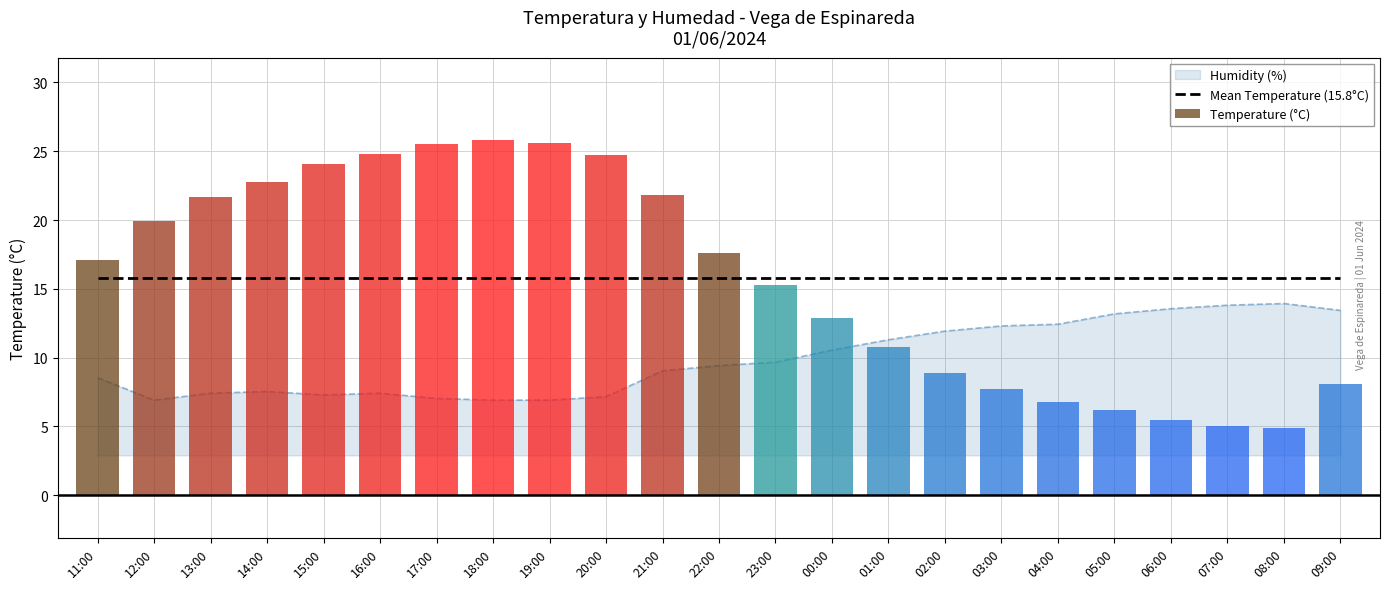

What is the minimum value shown in the chart?

6.9